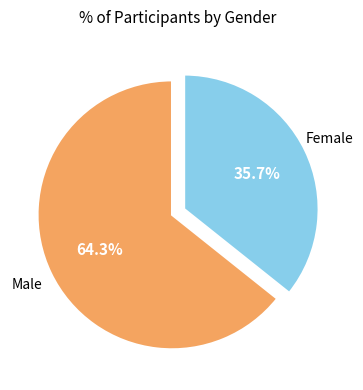

To the nearest percent, what is the average slice percentage?

50%